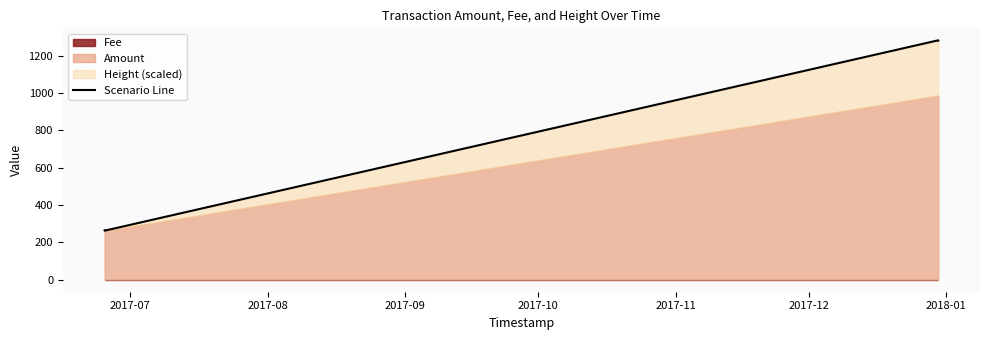

What is the difference between the maximum and minimum values?

1020.2